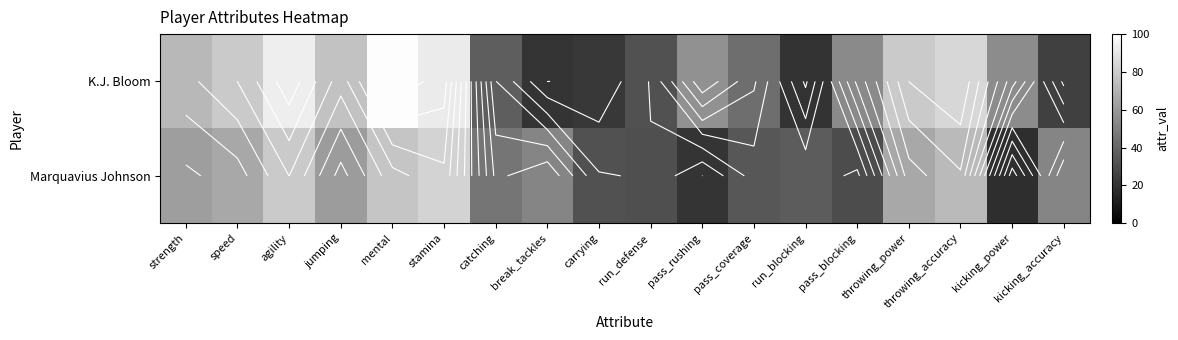

Which series has the largest range (max minus min)?

K.J. Bloom